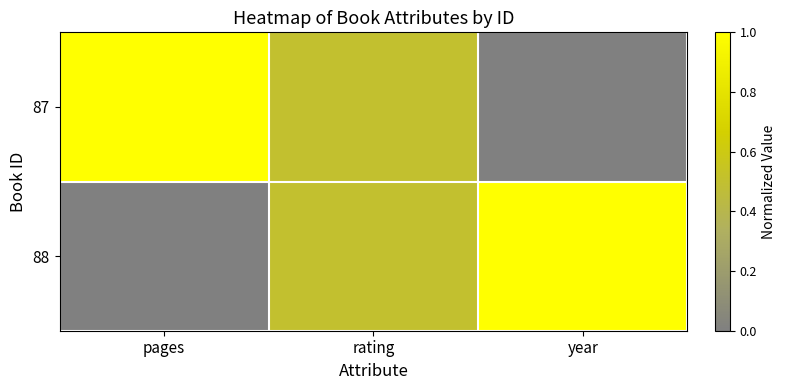

At which category does the chart reach its minimum across all series?

year